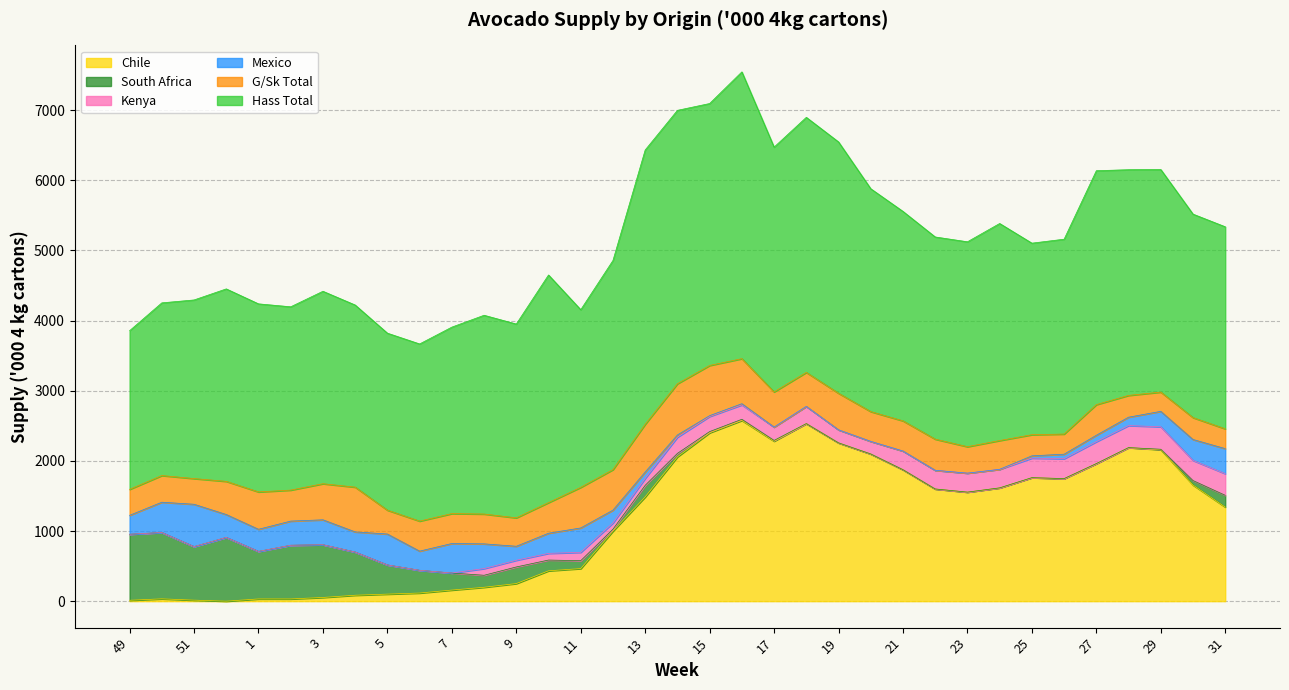

In Hass Total, how many points are higher than both neighbors (excluding endpoints)?

9